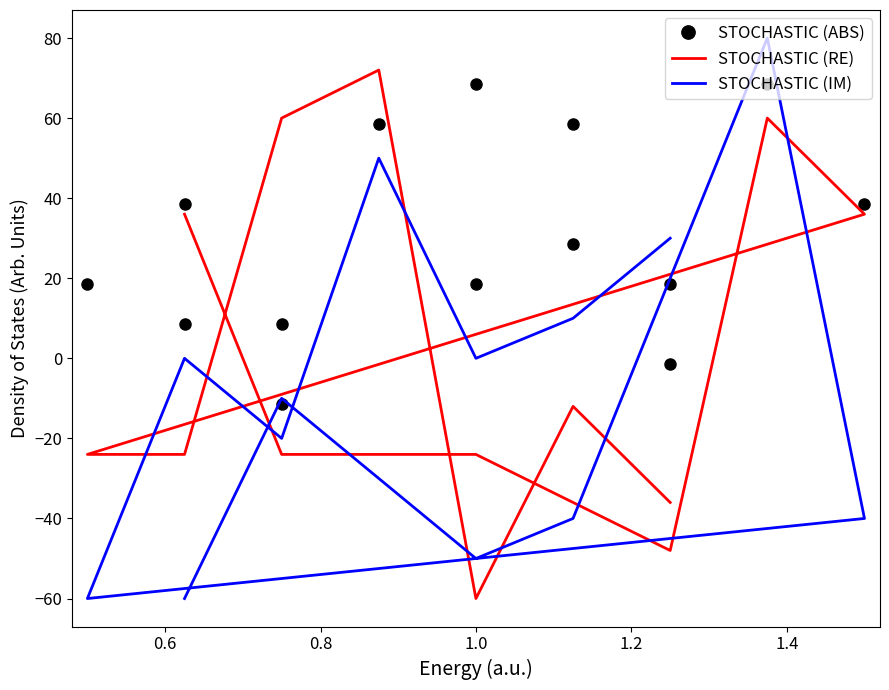

How many negative values does the STOCHASTIC (ABS) series have?

2